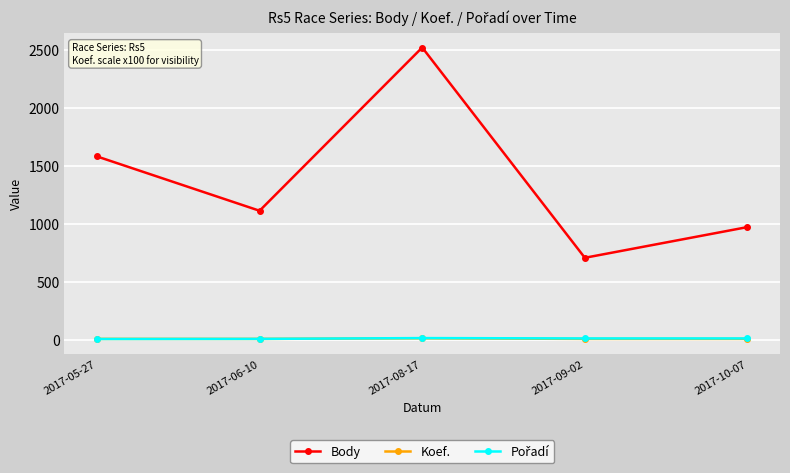

At which category does Body reach its first local peak?

2017-08-17